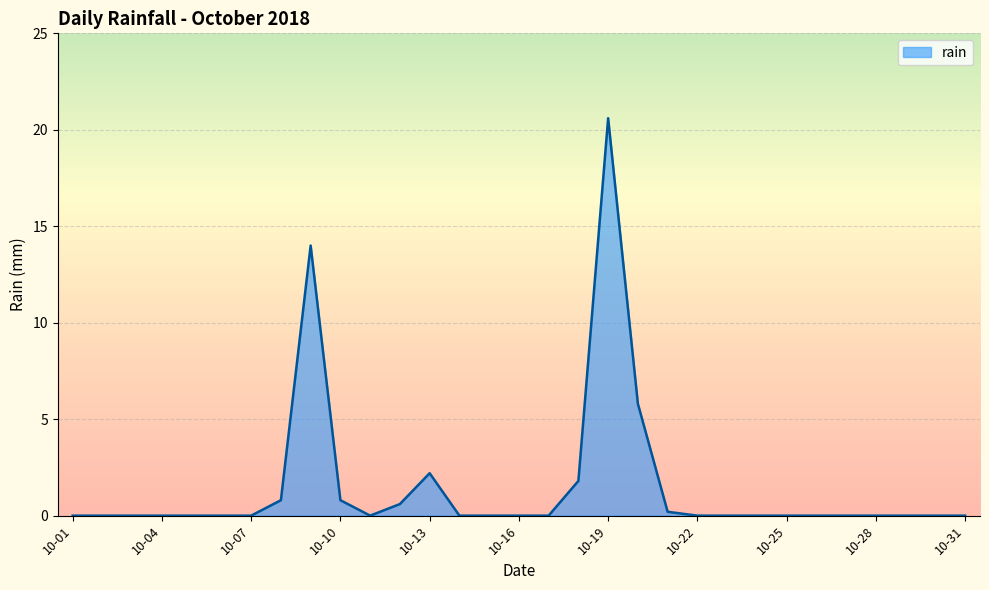

What is the difference between the maximum and minimum values?

20.6